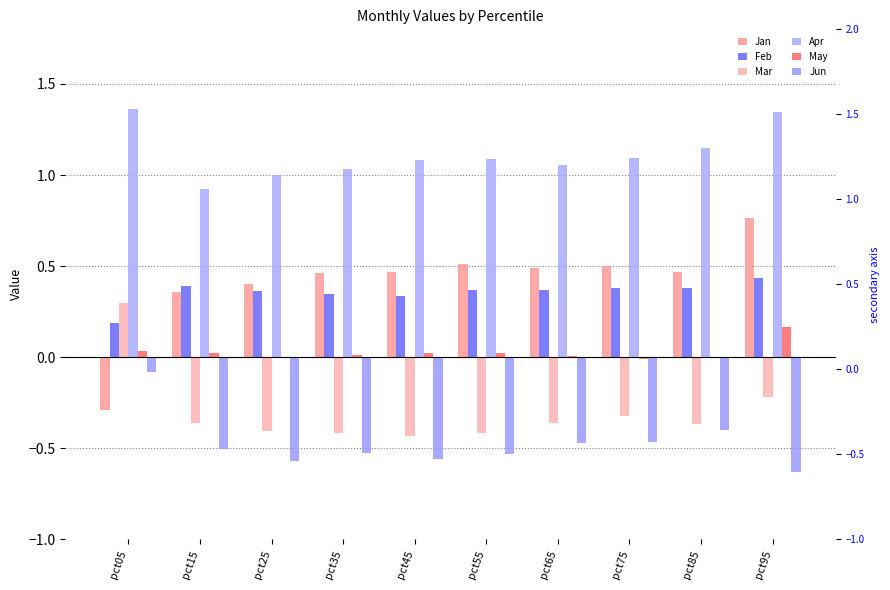

Reading left to right, list all the values displayed in this chart.

Jan: pct05=-0.3	pct15=0.4	pct25=0.4	pct35=0.5	pct45=0.5	pct55=0.5	pct65=0.5	pct75=0.5	pct85=0.5	pct95=0.8
Feb: pct05=0.2	pct15=0.4	pct25=0.4	pct35=0.3	pct45=0.3	pct55=0.4	pct65=0.4	pct75=0.4	pct85=0.4	pct95=0.4
Mar: pct05=0.3	pct15=-0.4	pct25=-0.4	pct35=-0.4	pct45=-0.4	pct55=-0.4	pct65=-0.4	pct75=-0.3	pct85=-0.4	pct95=-0.2
Apr: pct05=1.4	pct15=0.9	pct25=1.0	pct35=1.0	pct45=1.1	pct55=1.1	pct65=1.1	pct75=1.1	pct85=1.1	pct95=1.3
May: pct05=0.0	pct15=0.0	pct25=0.0	pct35=0.0	pct45=0.0	pct55=0.0	pct65=0.0	pct75=-0.0	pct85=-0.0	pct95=0.2
Jun: pct05=-0.1	pct15=-0.5	pct25=-0.6	pct35=-0.5	pct45=-0.6	pct55=-0.5	pct65=-0.5	pct75=-0.5	pct85=-0.4	pct95=-0.6